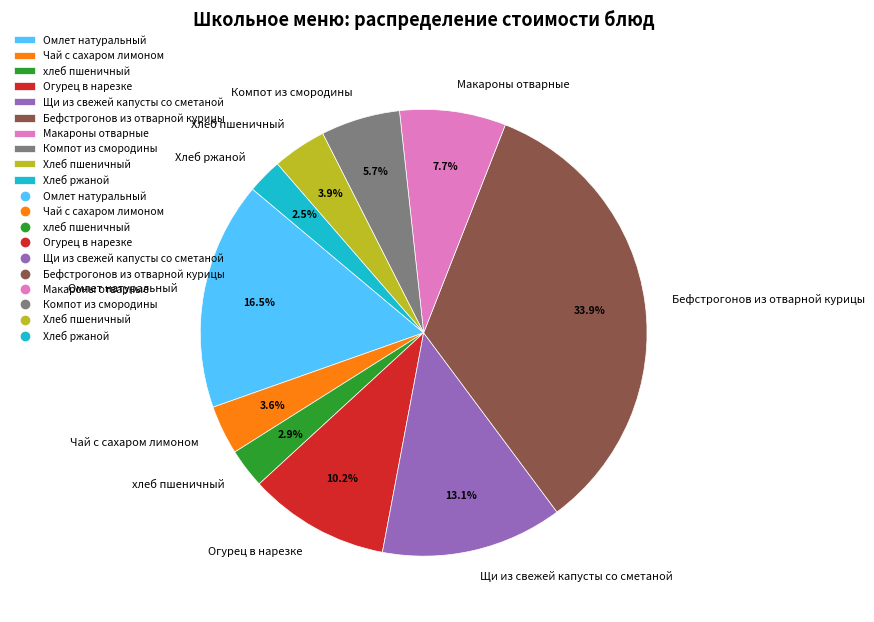

Is there a majority slice in this chart?

No